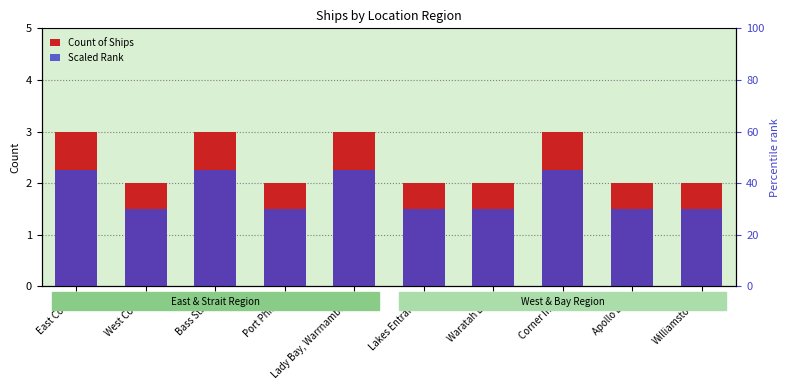

Reading right to left, list all the values displayed in this chart.

Count of Ships: Williamstown=2	Apollo Bay=2	Corner Inlet=3	Waratah Bay=2	Lakes Entrance=2	Lady Bay, Warrnambool=3	Port Phillip=2	Bass Strait=3	West Coast=2	East Coast=3
Scaled Rank: Williamstown=30	Apollo Bay=30	Corner Inlet=45	Waratah Bay=30	Lakes Entrance=30	Lady Bay, Warrnambool=45	Port Phillip=30	Bass Strait=45	West Coast=30	East Coast=45